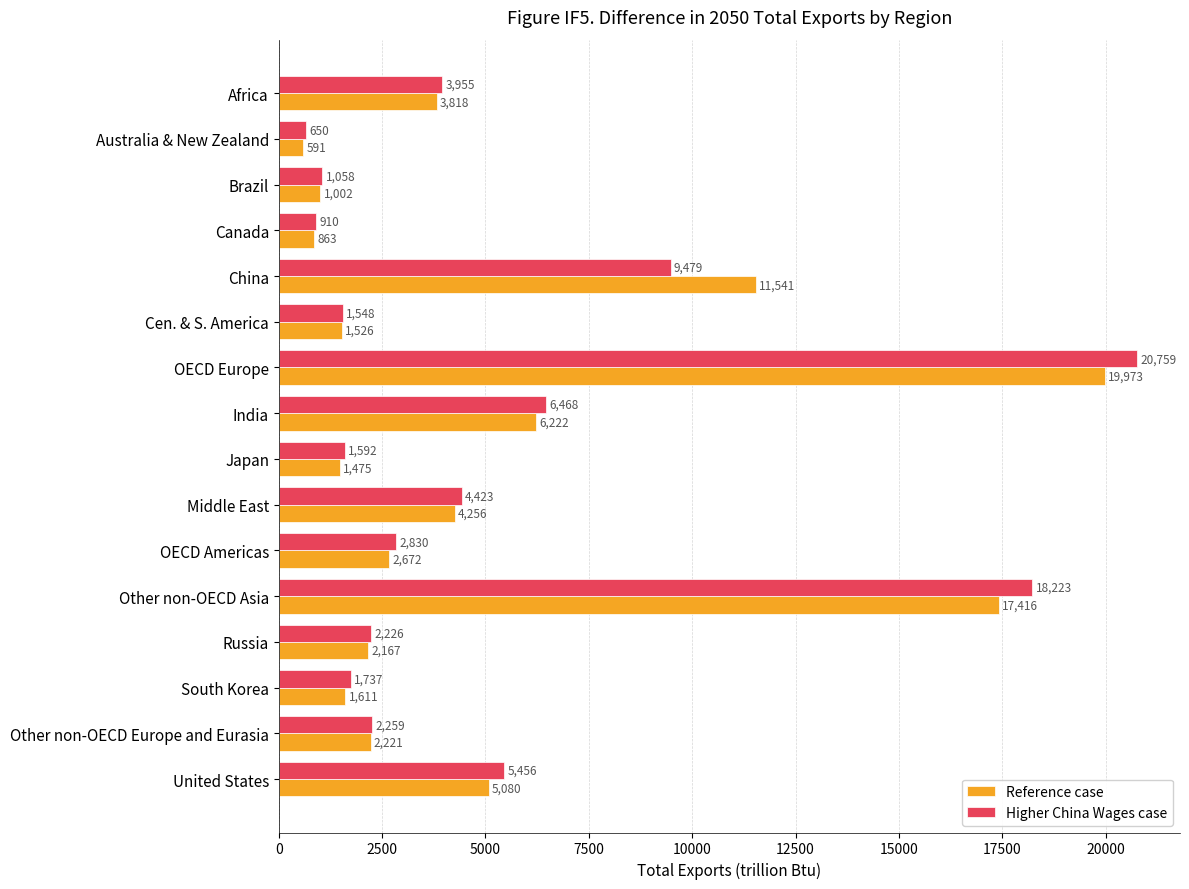

At which label does Higher China Wages case reach its peak?

OECD Europe